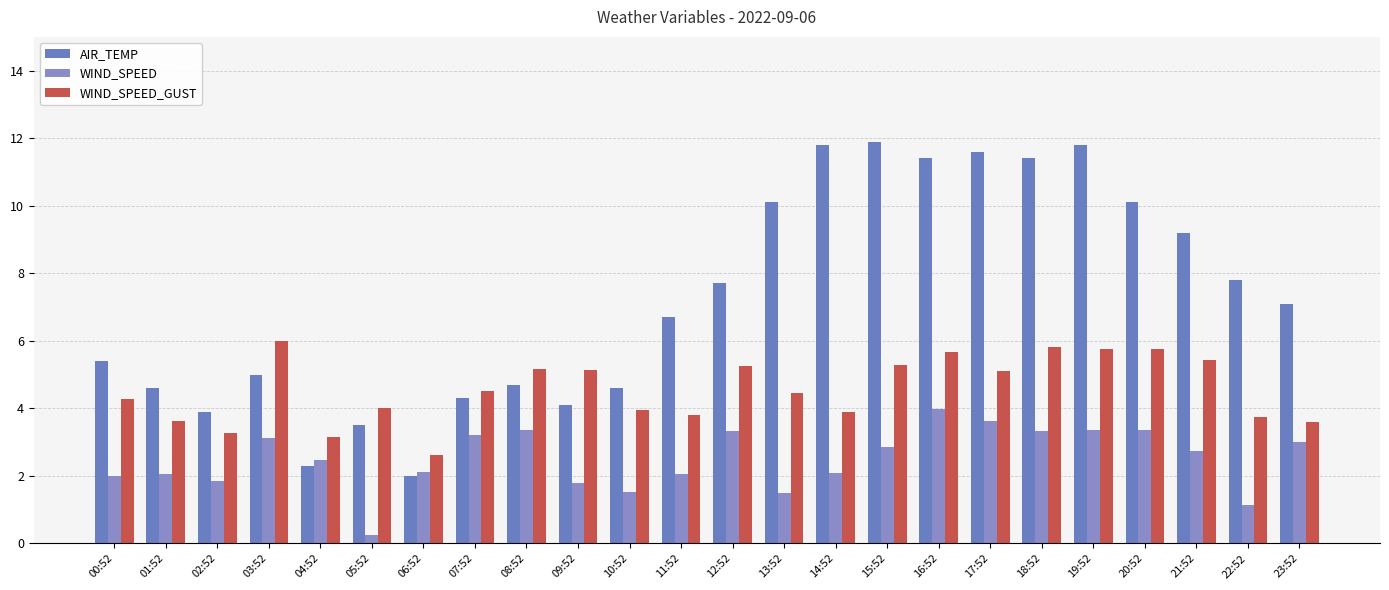

Which category has the highest value in the WIND_SPEED series?

16:52